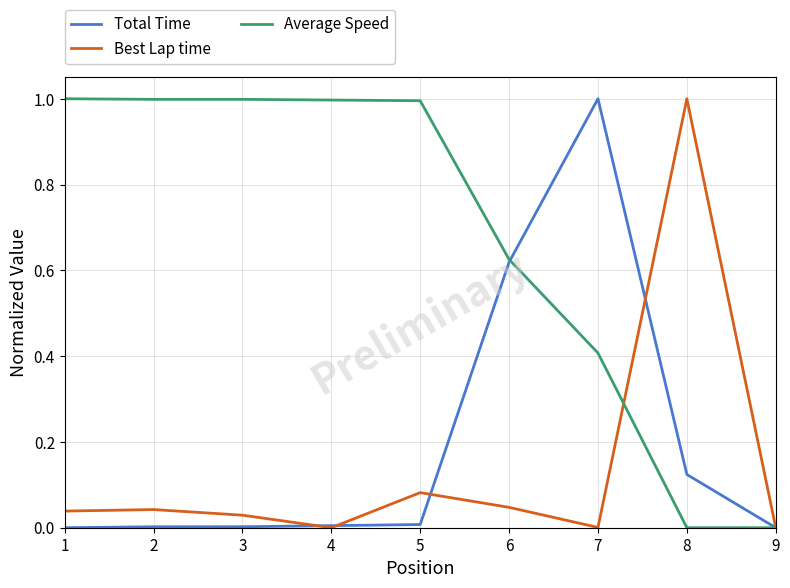

What is the sum of all Average Speed values?

6.0